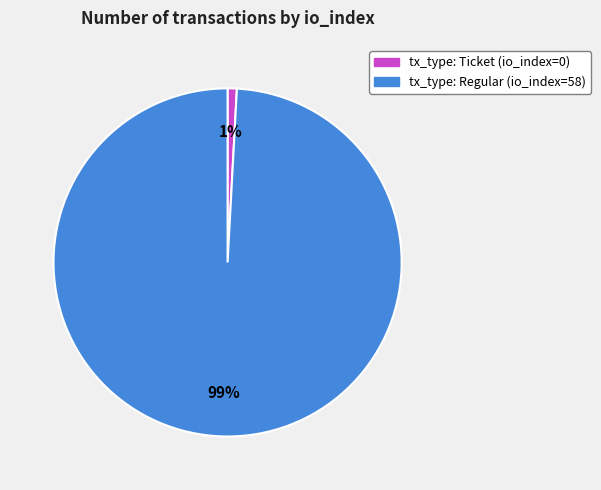

To the nearest percent, what is the difference between the largest and smallest slice percentages?

98%